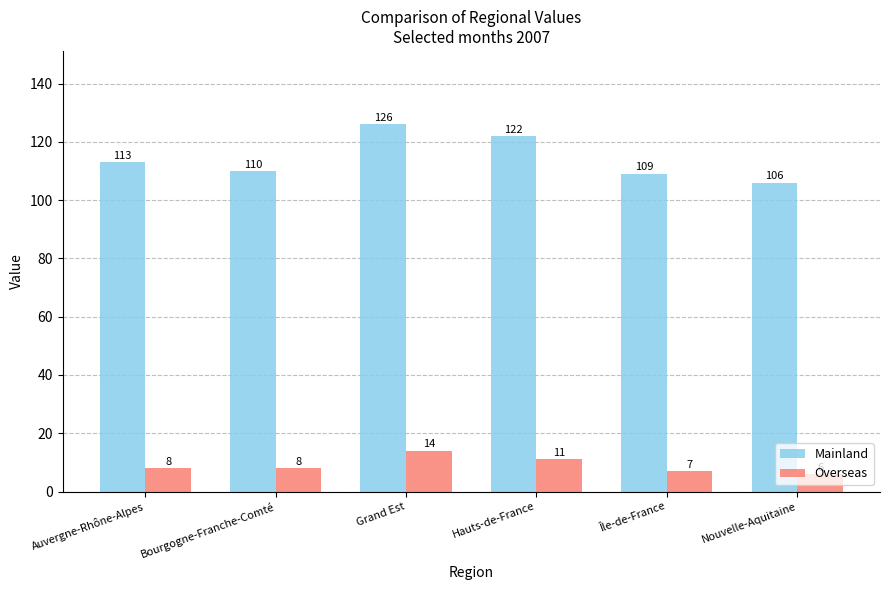

The Mainland series shows 106 at Nouvelle-Aquitaine. True or false?

True